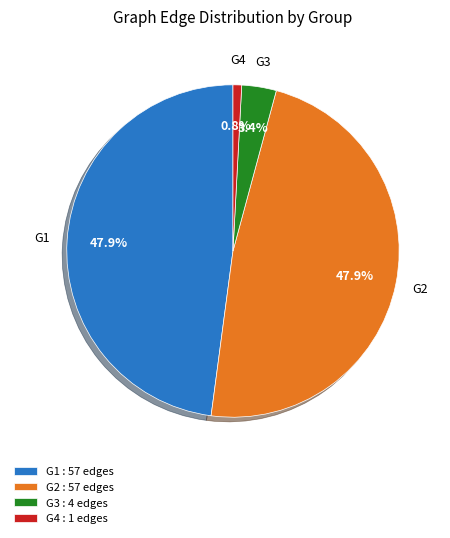

Is the sum of G3 and G4 greater than half?

No